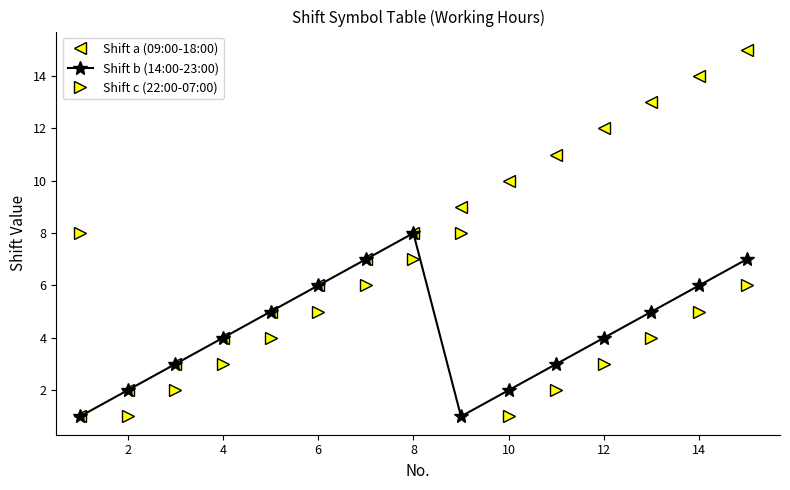

Which series has the widest spread of values?

Shift a (09:00-18:00)